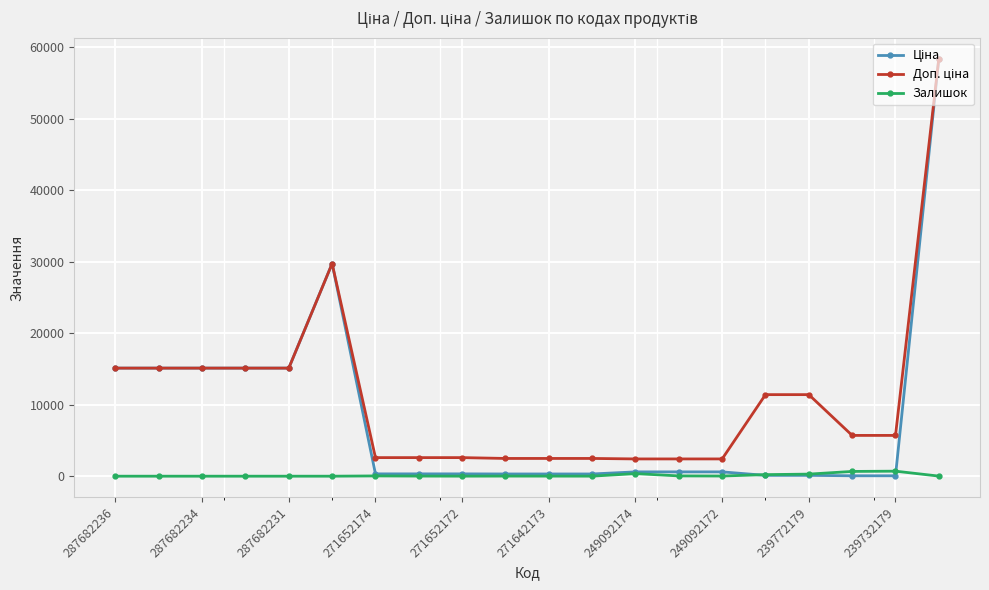

What is the value of the Ціна point at the 14th from the left?

603.7